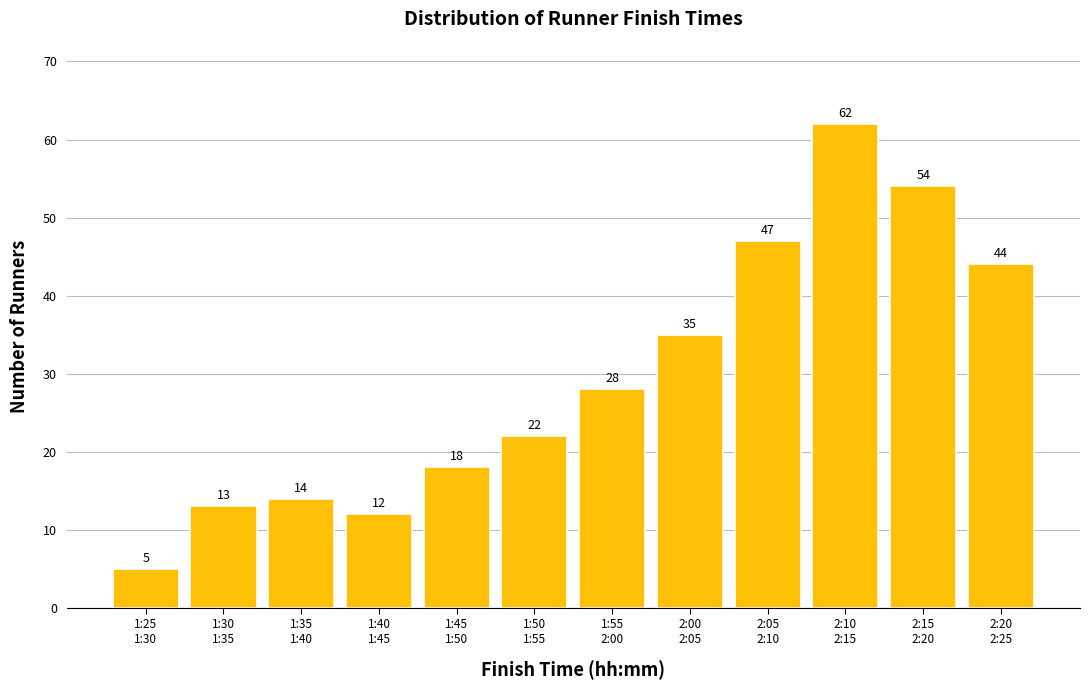

Reading left to right, transcribe all the data shown in this chart.

5	13	14	12	18	22	28	35	47	62	54	44